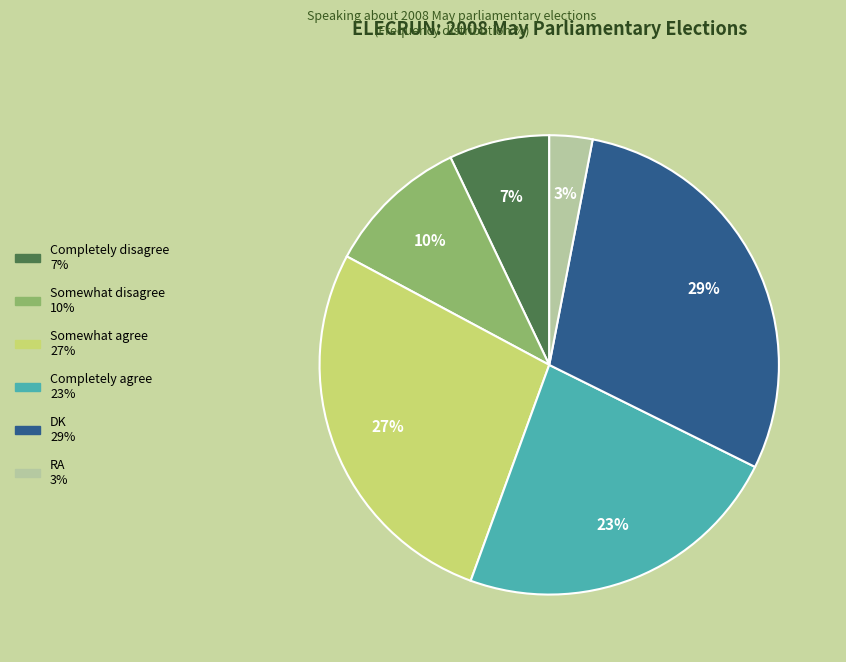

Does Somewhat agree represent more than half of the total?

No